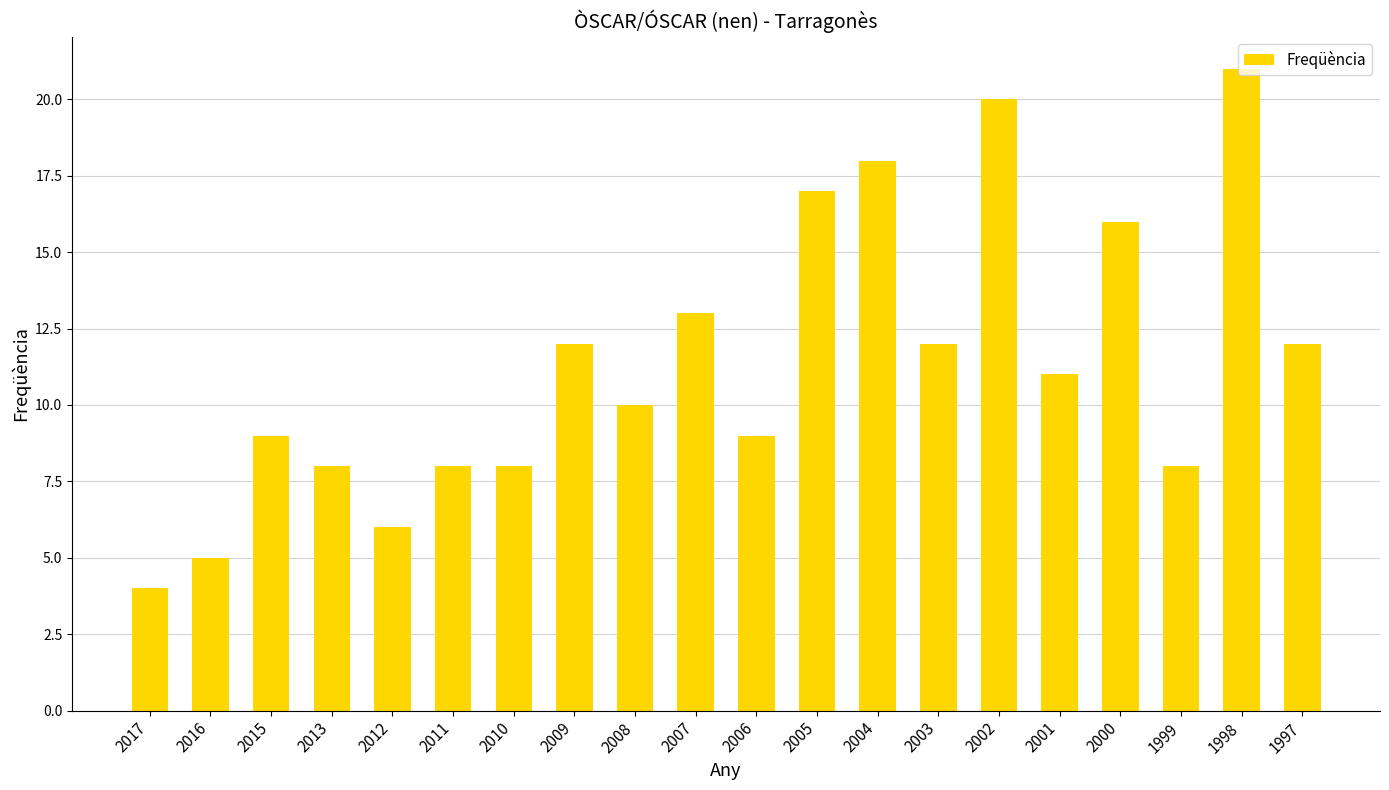

How many series are shown in this chart?

1